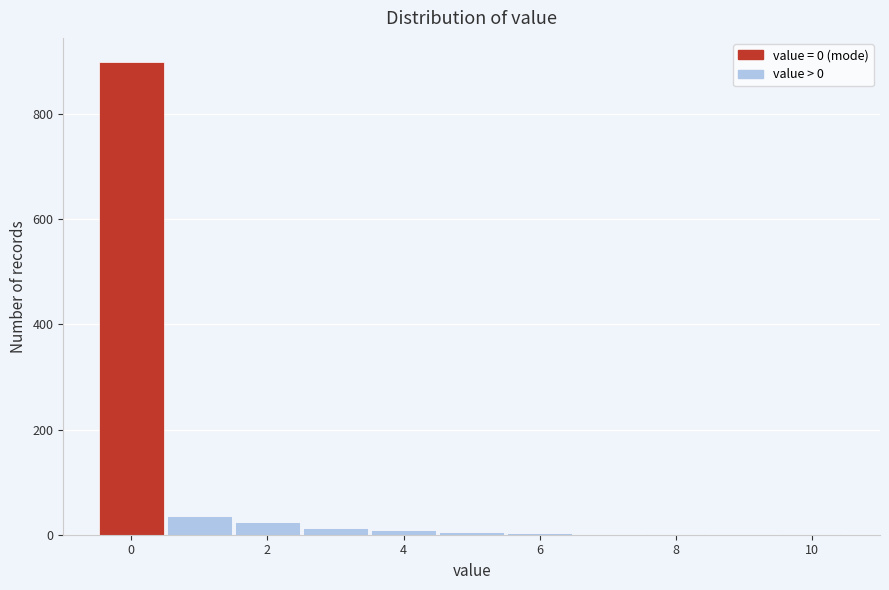

Reading left to right, list every bar in this chart as the range it spans on the x-axis followed by its height. Neither the bar edges nor the heights are printed on the chart, so give them approximately, as read against the axes.

-0.5 to 0.5: 900
0.5 to 1.5: 40
1.5 to 2.5: 20
2.5 to 3.5: under 20
3.5 to 4.5: under 20
4.5 to 5.5: under 20
5.5 to 6.5: under 20
6.5 to 7.5: under 20
7.5 to 8.5: under 20
8.5 to 9.5: under 20
9.5 to 10.5: under 20